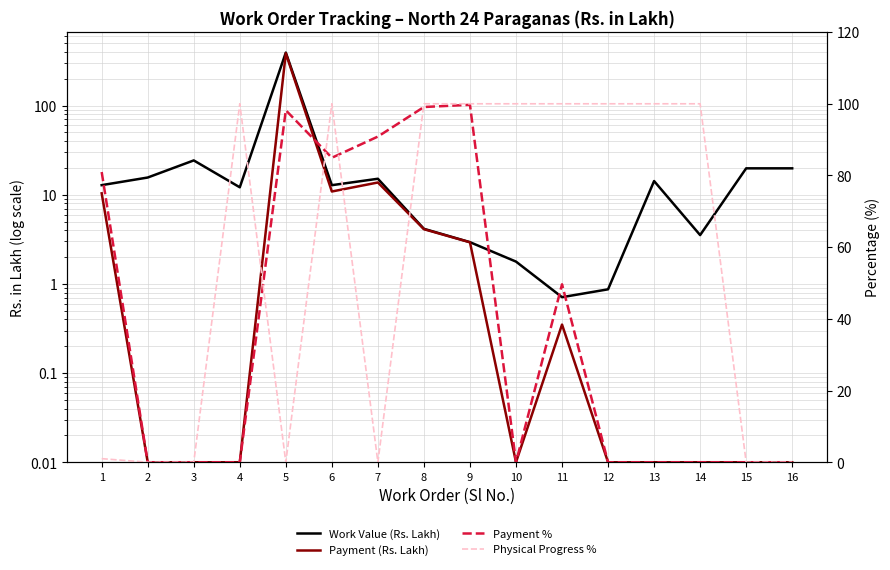

Read the Payment (Rs. Lakh) value at 8.

4.1